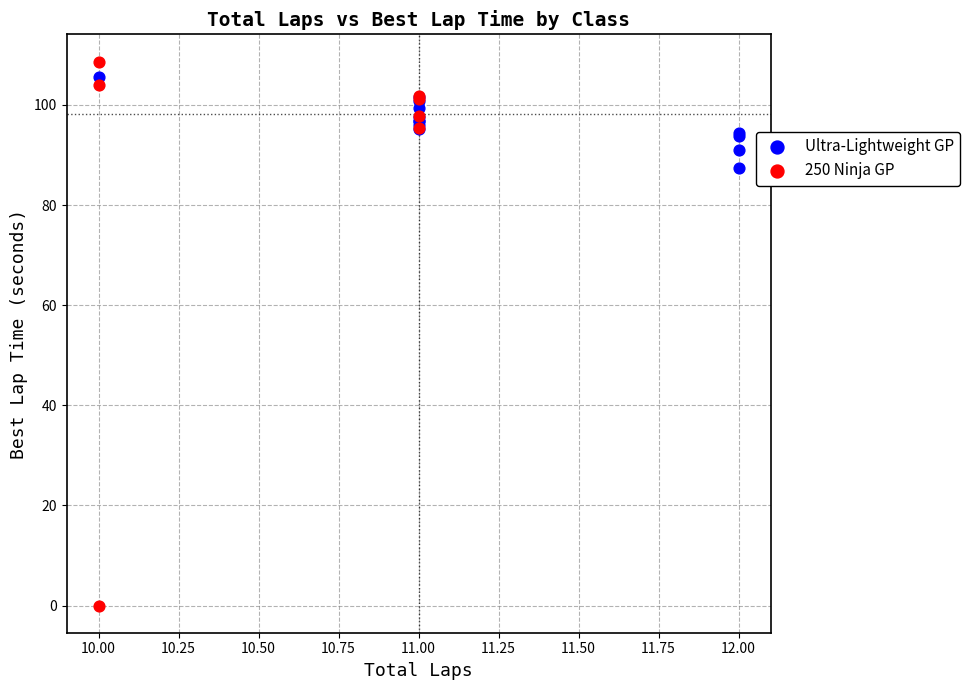

Which series has the widest spread of Y values?

250 Ninja GP